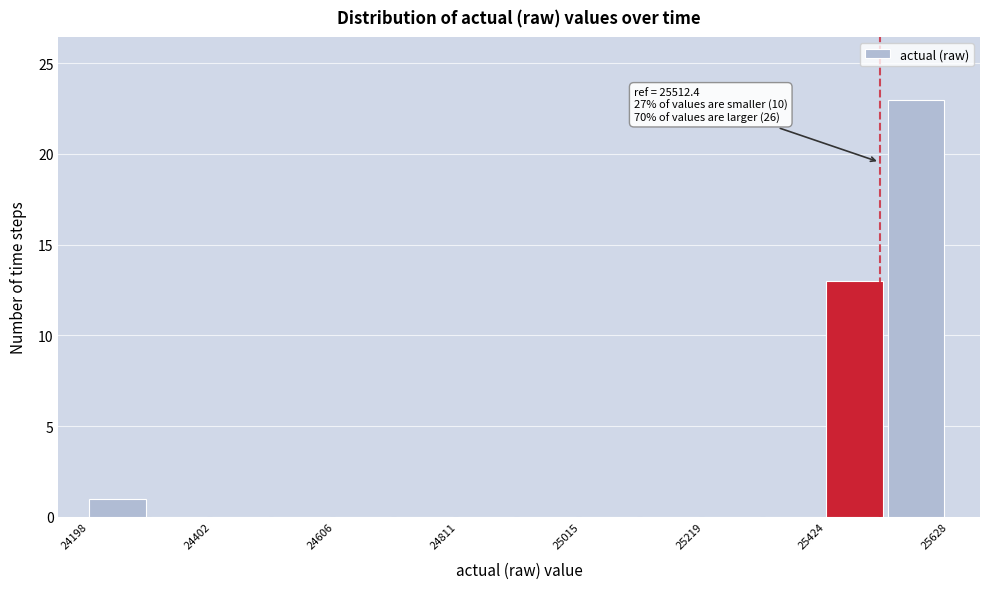

Read against the x-axis, roughly where is the centre of the tallest bar?

25550